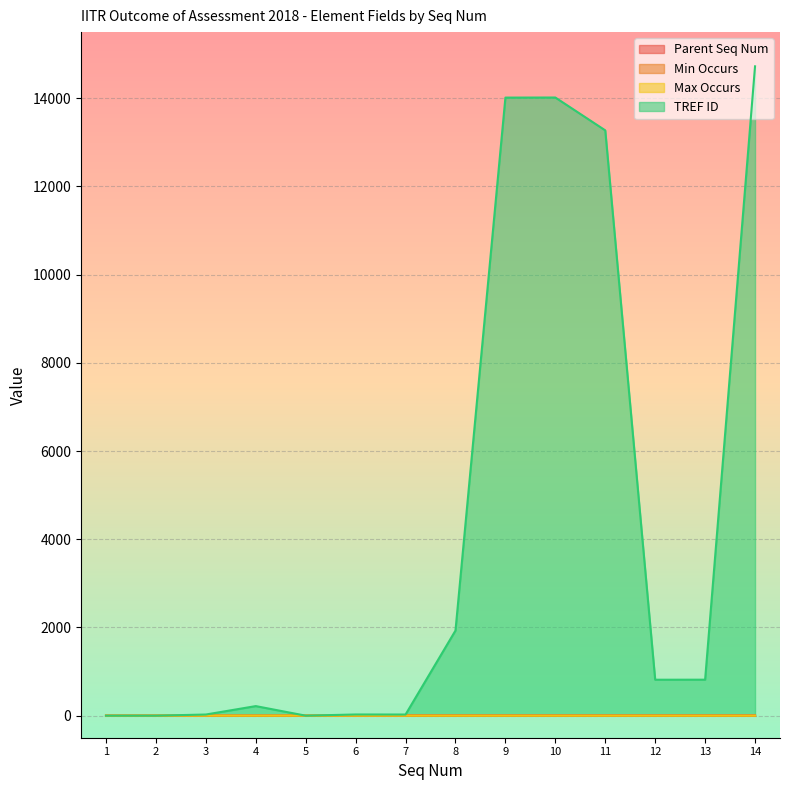

What are all the series names shown in the legend?

Parent Seq Num, Min Occurs, Max Occurs, TREF ID